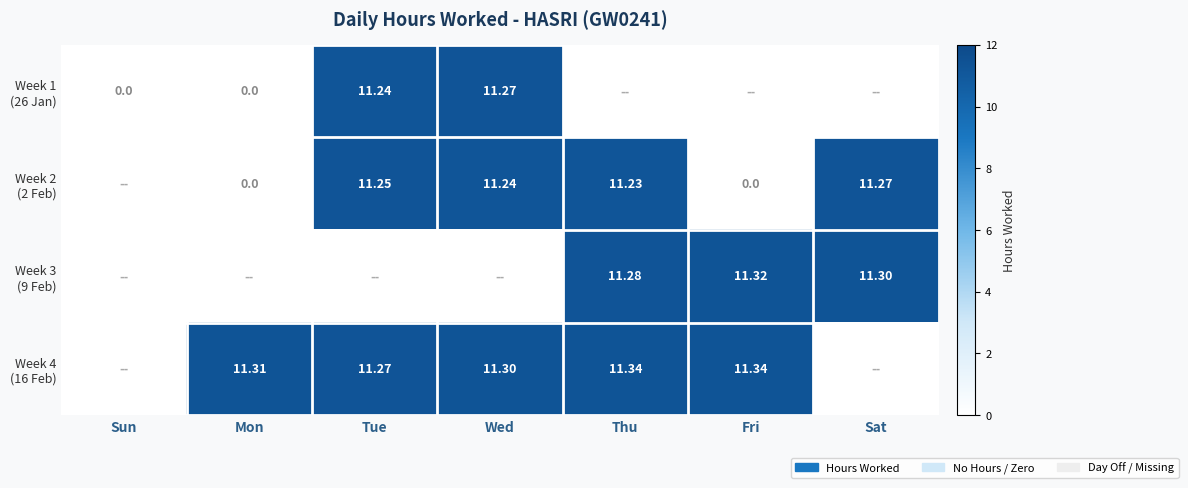

At how many categories does at least one series exceed 1?

6